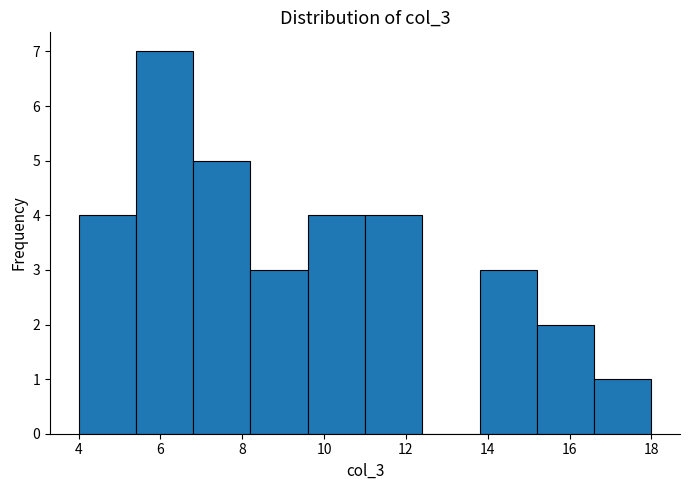

Which range on the x-axis has the tallest bar?

5.4 to 6.8